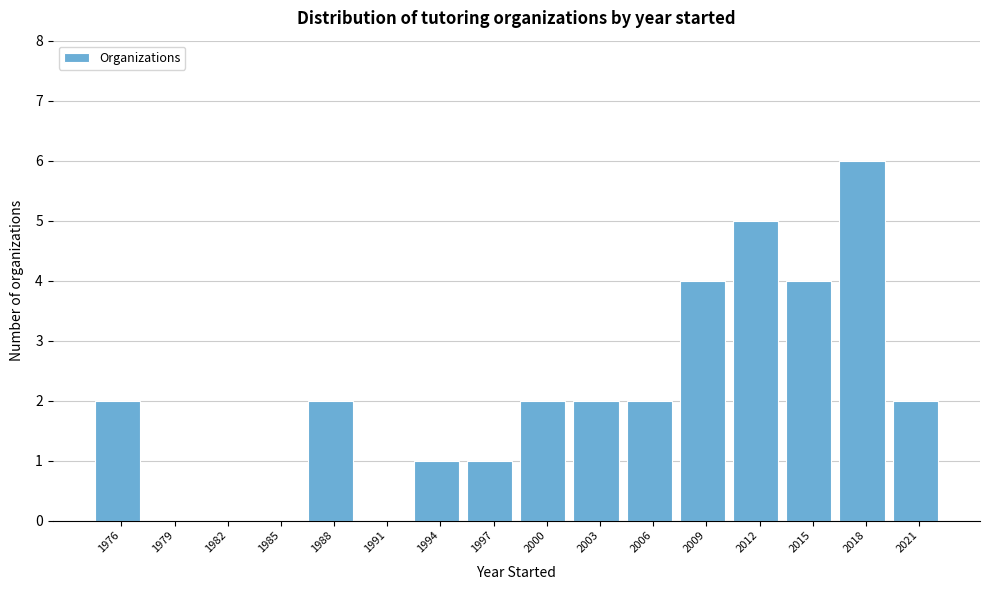

Reading left to right, list all the values displayed in this chart.

1976=2	1979=0	1982=0	1985=0	1988=2	1991=0	1994=1	1997=1	2000=2	2003=2	2006=2	2009=4	2012=5	2015=4	2018=6	2021=2